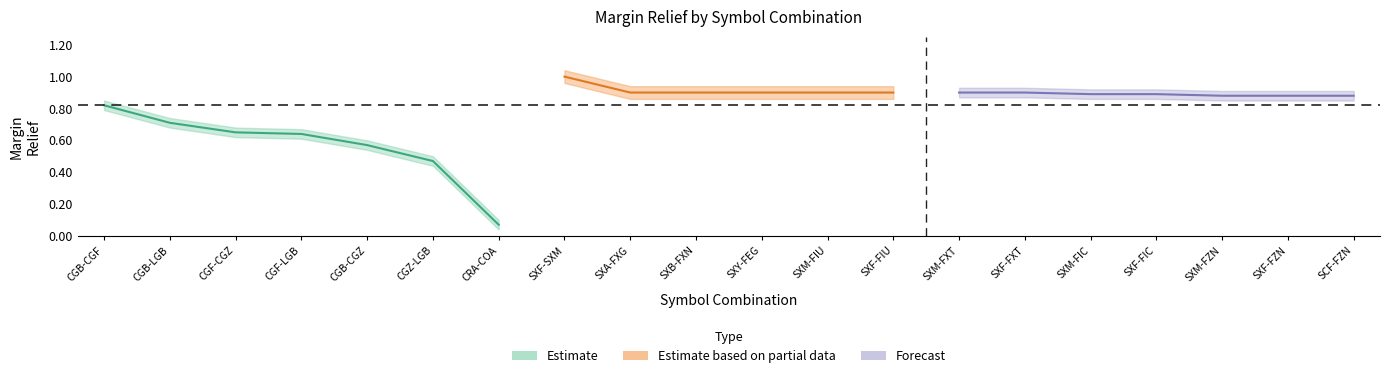

Reading left to right, extract all data points from this chart.

Estimate (center): CGB-CGF=0.8	CGB-LGB=0.7	CGF-CGZ=0.7	CGF-LGB=0.6	CGB-CGZ=0.6	CGZ-LGB=0.5	CRA-COA=0.1	SXF-SXM=1.0	SXA-FXG=0.9	SXB-FXN=0.9	SXY-FEG=0.9	SXM-FIU=0.9	SXF-FIU=0.9	SXM-FXT=0.9	SXF-FXT=0.9	SXM-FIC=0.9	SXF-FIC=0.9	SXM-FZN=0.9	SXF-FZN=0.9	SCF-FZN=0.9
Estimate (upper): CGB-CGF=0.8	CGB-LGB=0.7	CGF-CGZ=0.7	CGF-LGB=0.7	CGB-CGZ=0.6	CGZ-LGB=0.5	CRA-COA=0.1	SXF-SXM=1.0	SXA-FXG=0.9	SXB-FXN=0.9	SXY-FEG=0.9	SXM-FIU=0.9	SXF-FIU=0.9	SXM-FXT=0.9	SXF-FXT=0.9	SXM-FIC=0.9	SXF-FIC=0.9	SXM-FZN=0.9	SXF-FZN=0.9	SCF-FZN=0.9
Estimate (lower): CGB-CGF=0.8	CGB-LGB=0.7	CGF-CGZ=0.6	CGF-LGB=0.6	CGB-CGZ=0.5	CGZ-LGB=0.4	CRA-COA=0.0	SXF-SXM=1.0	SXA-FXG=0.9	SXB-FXN=0.9	SXY-FEG=0.9	SXM-FIU=0.9	SXF-FIU=0.9	SXM-FXT=0.9	SXF-FXT=0.9	SXM-FIC=0.9	SXF-FIC=0.9	SXM-FZN=0.8	SXF-FZN=0.8	SCF-FZN=0.8
Previous center: CGB-CGF=0.8	CGB-LGB=0.7	CGF-CGZ=0.7	CGF-LGB=0.6	CGB-CGZ=0.6	CGZ-LGB=0.5	CRA-COA=0.1	SXF-SXM=1.0	SXA-FXG=0.9	SXB-FXN=0.9	SXY-FEG=0.9	SXM-FIU=0.9	SXF-FIU=0.9	SXM-FXT=0.9	SXF-FXT=0.9	SXM-FIC=0.9	SXF-FIC=0.9	SXM-FZN=0.9	SXF-FZN=0.9	SCF-FZN=0.9
Previous upper: CGB-CGF=0.9	CGB-LGB=0.8	CGF-CGZ=0.7	CGF-LGB=0.7	CGB-CGZ=0.6	CGZ-LGB=0.5	CRA-COA=0.1	SXF-SXM=1.0	SXA-FXG=0.9	SXB-FXN=0.9	SXY-FEG=0.9	SXM-FIU=0.9	SXF-FIU=0.9	SXM-FXT=0.9	SXF-FXT=0.9	SXM-FIC=0.9	SXF-FIC=0.9	SXM-FZN=0.9	SXF-FZN=0.9	SCF-FZN=0.9
Previous lower: CGB-CGF=0.8	CGB-LGB=0.7	CGF-CGZ=0.6	CGF-LGB=0.6	CGB-CGZ=0.5	CGZ-LGB=0.4	CRA-COA=0.0	SXF-SXM=1.0	SXA-FXG=0.9	SXB-FXN=0.9	SXY-FEG=0.9	SXM-FIU=0.9	SXF-FIU=0.9	SXM-FXT=0.9	SXF-FXT=0.9	SXM-FIC=0.8	SXF-FIC=0.8	SXM-FZN=0.8	SXF-FZN=0.8	SCF-FZN=0.8